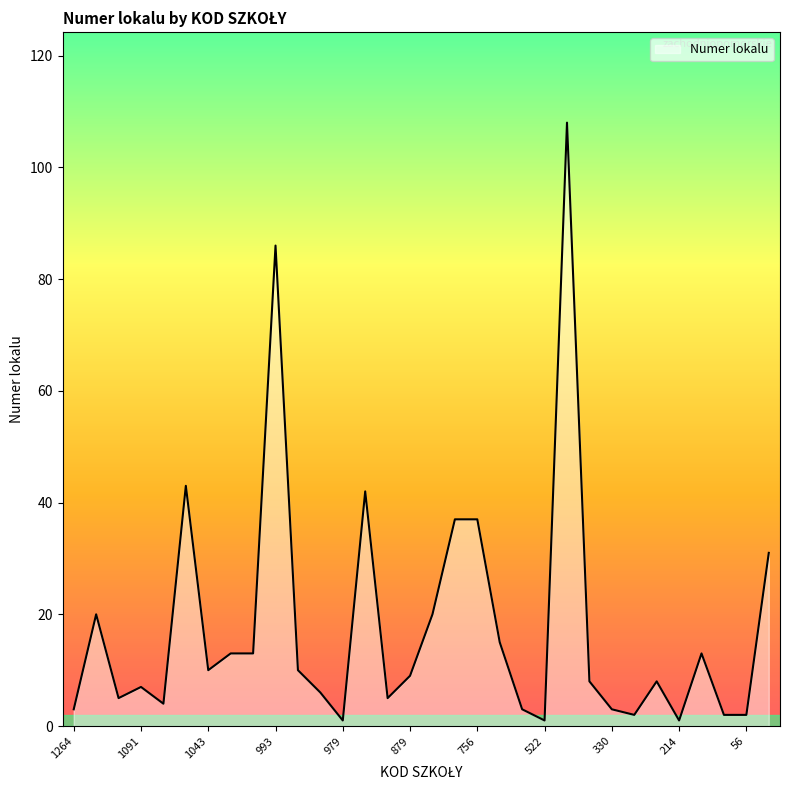

What is the greatest value displayed?

108